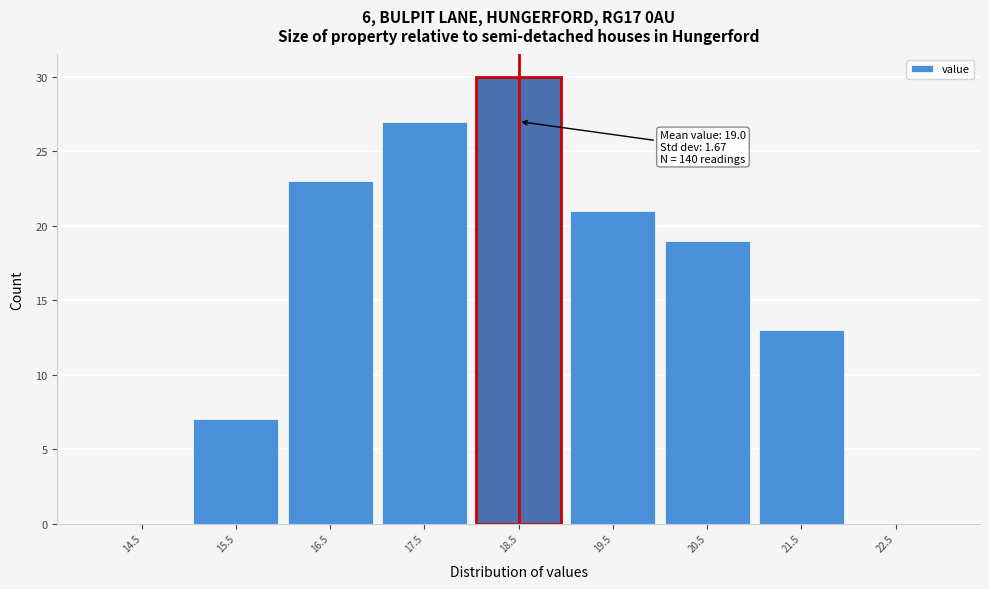

Reading right to left, transcribe all the data shown in this chart.

22.5=0	21.5=13	20.5=19	19.5=21	18.5=30	17.5=27	16.5=23	15.5=7	14.5=0